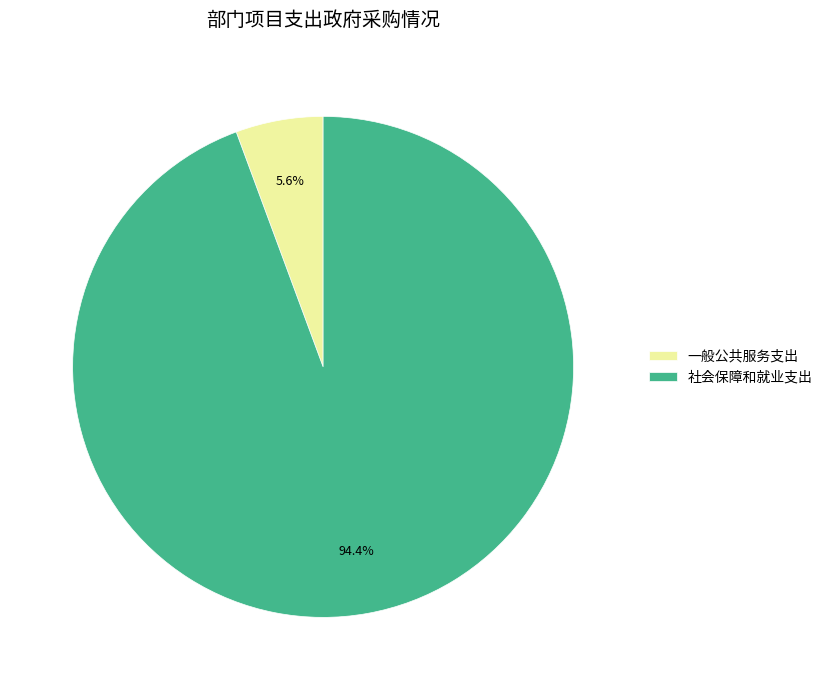

True or false: 一般公共服务支出 accounts for 1% of the total.

False